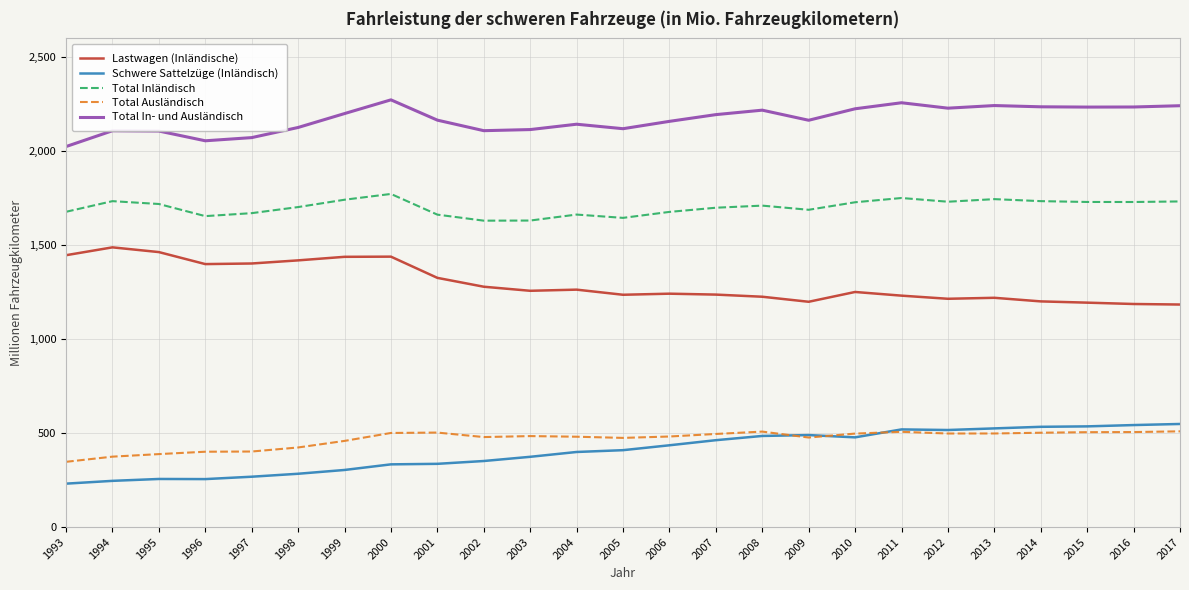

What is the difference between the highest and lowest values at 1999?

1896.3